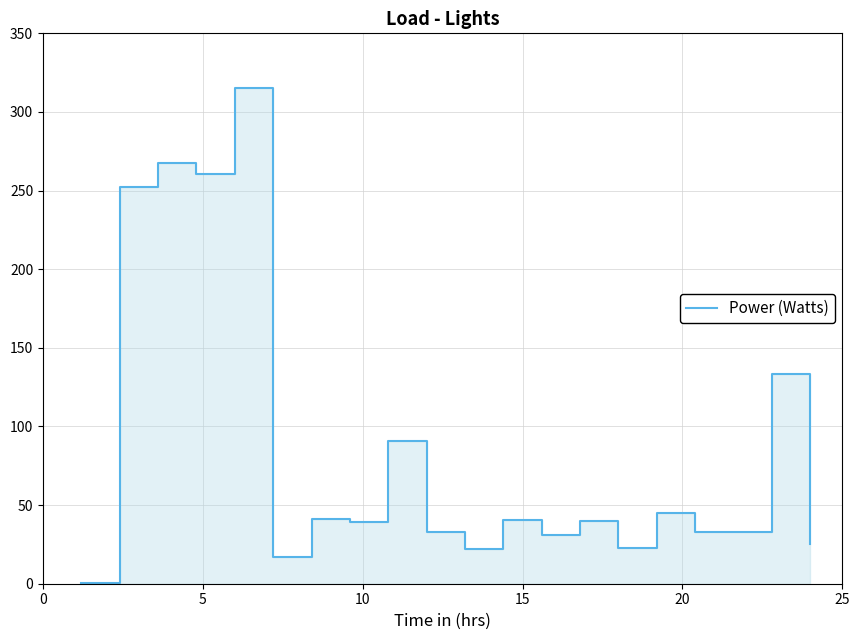

True or false: there are more than 2 points higher than both neighbors.

True